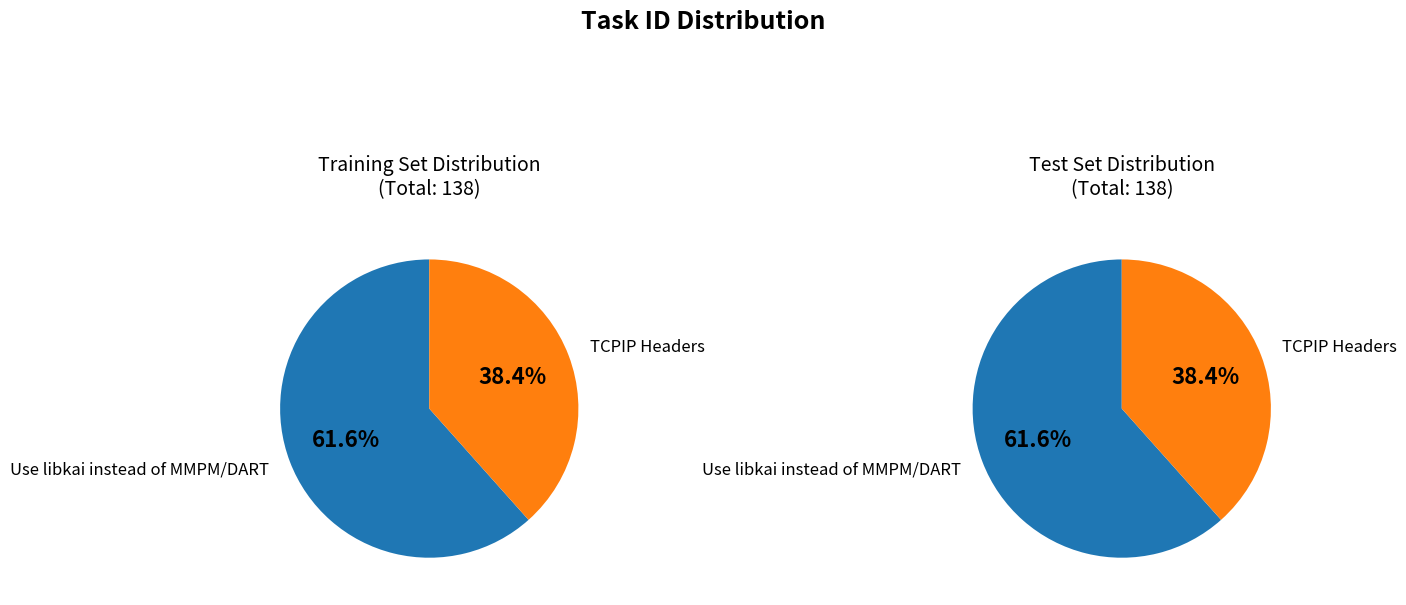

How many segments does this pie chart have?

2